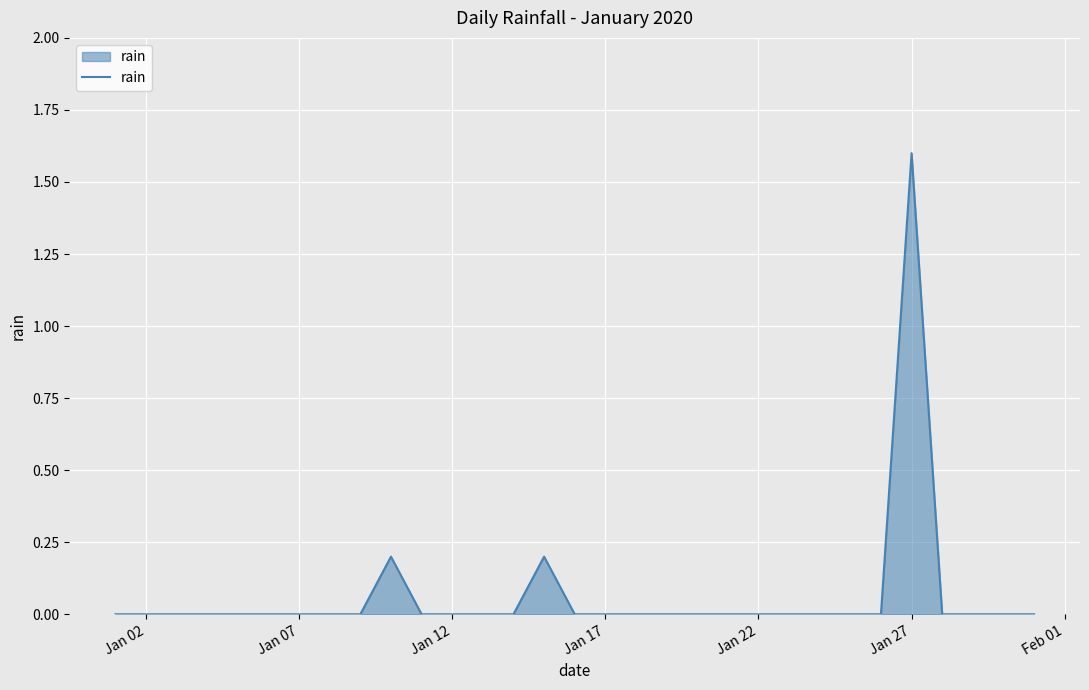

What is the average value?

0.1